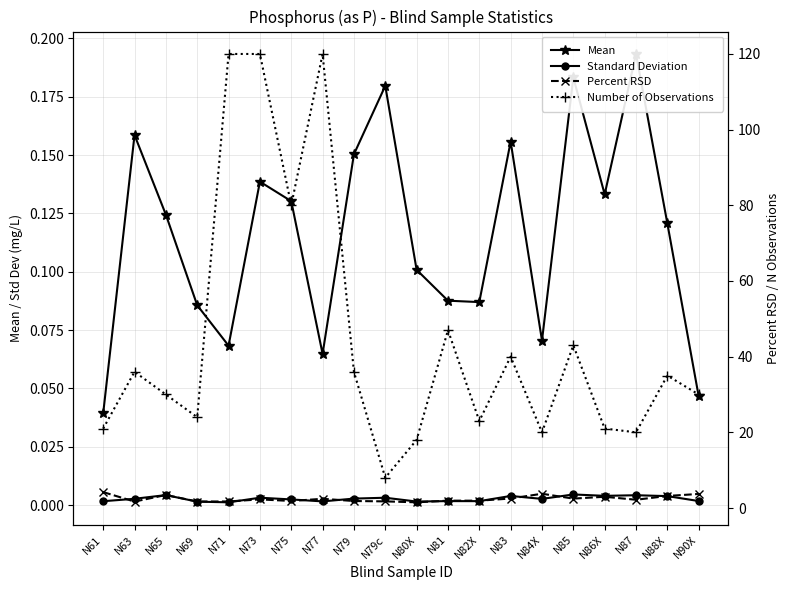

In Number of Observations, how many points are higher than both neighbors (excluding endpoints)?

6